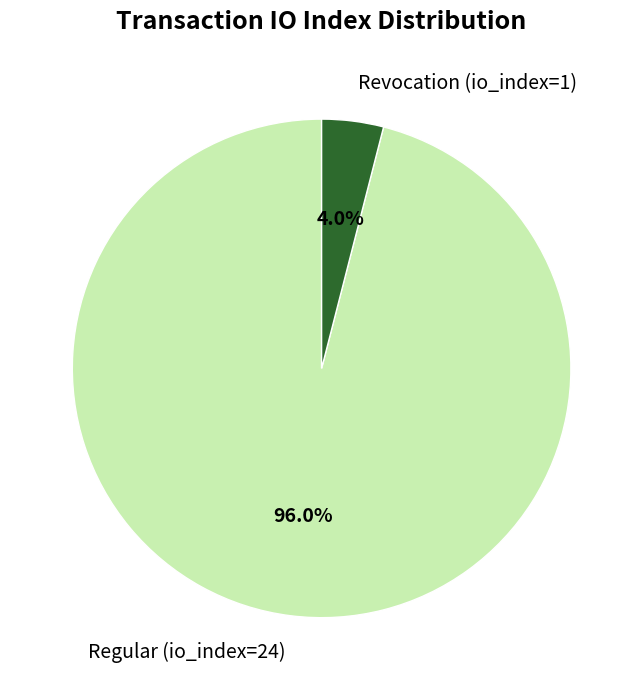

What portion of the pie excludes Regular (io_index=24)?

4.0%